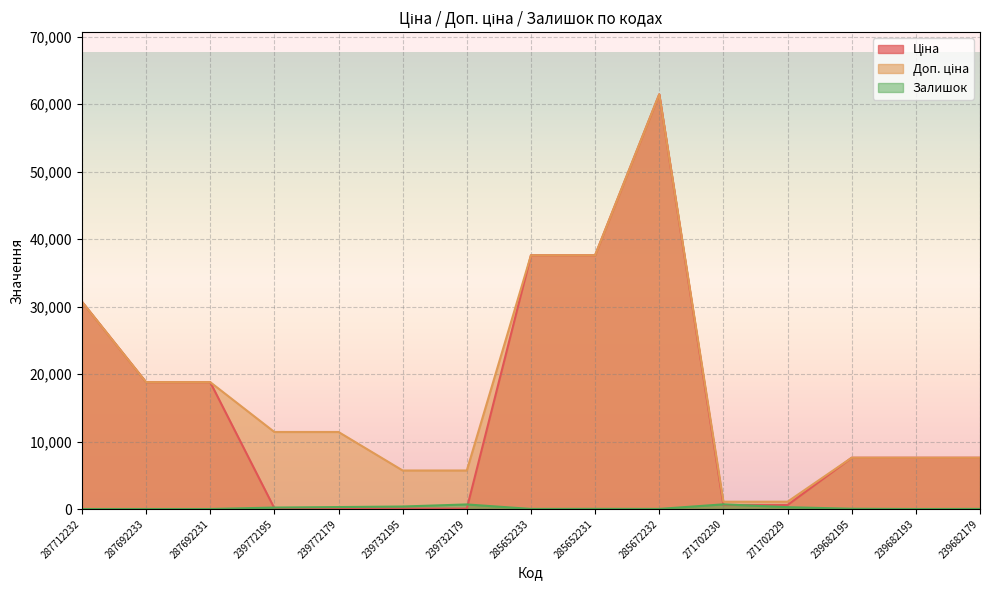

Which series has the largest total across all categories?

Доп. ціна